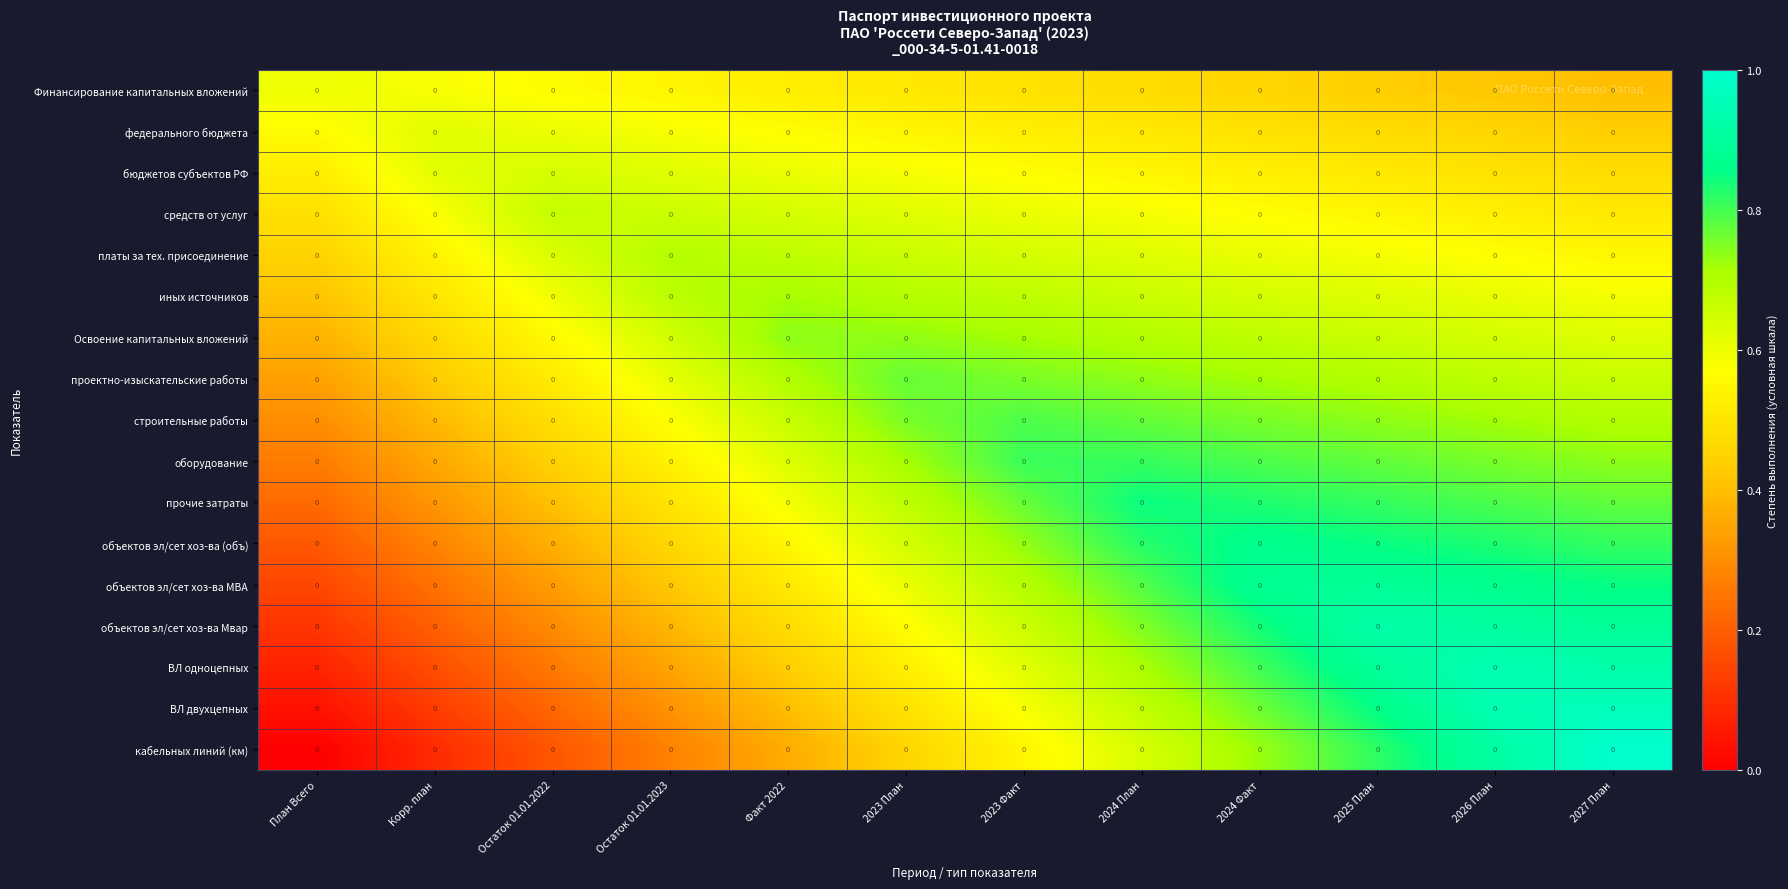

Between Остаток 01.01.2023 and Корр. план, which is larger?

Корр. план